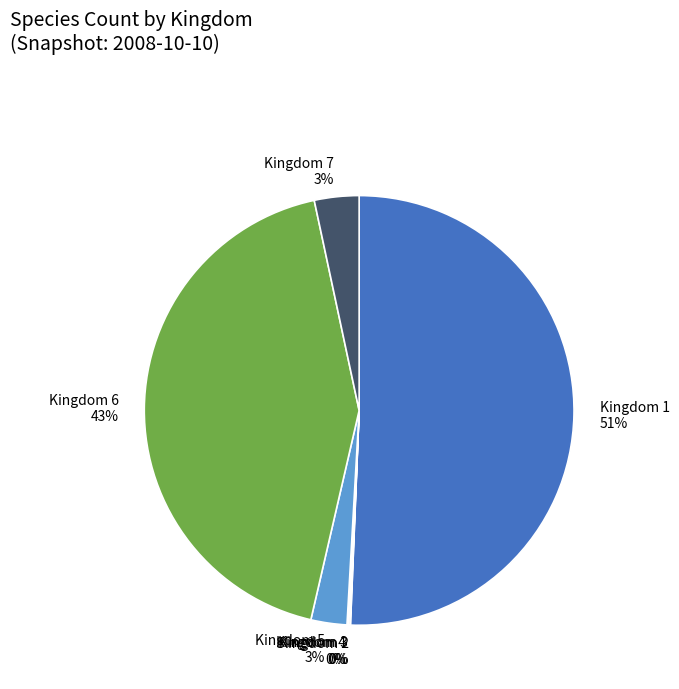

Is the sum of Kingdom 7 and Kingdom 6 greater than half?

No